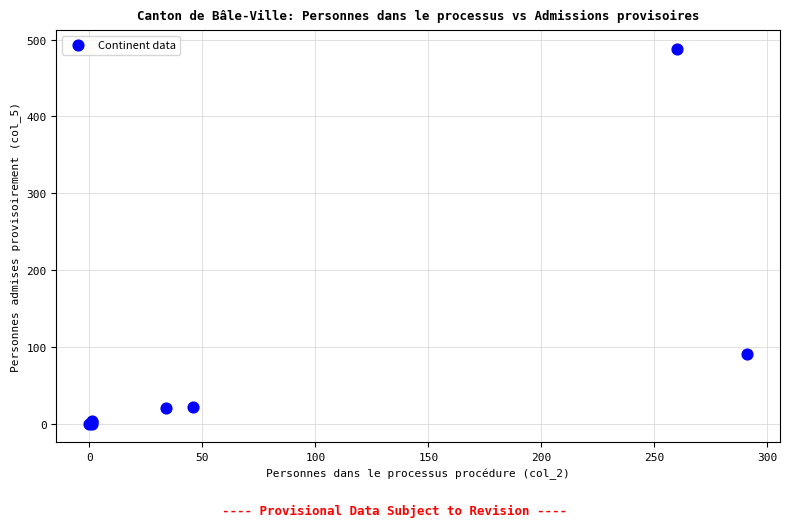

What Y value in the scatter plot is closest to 244?

91